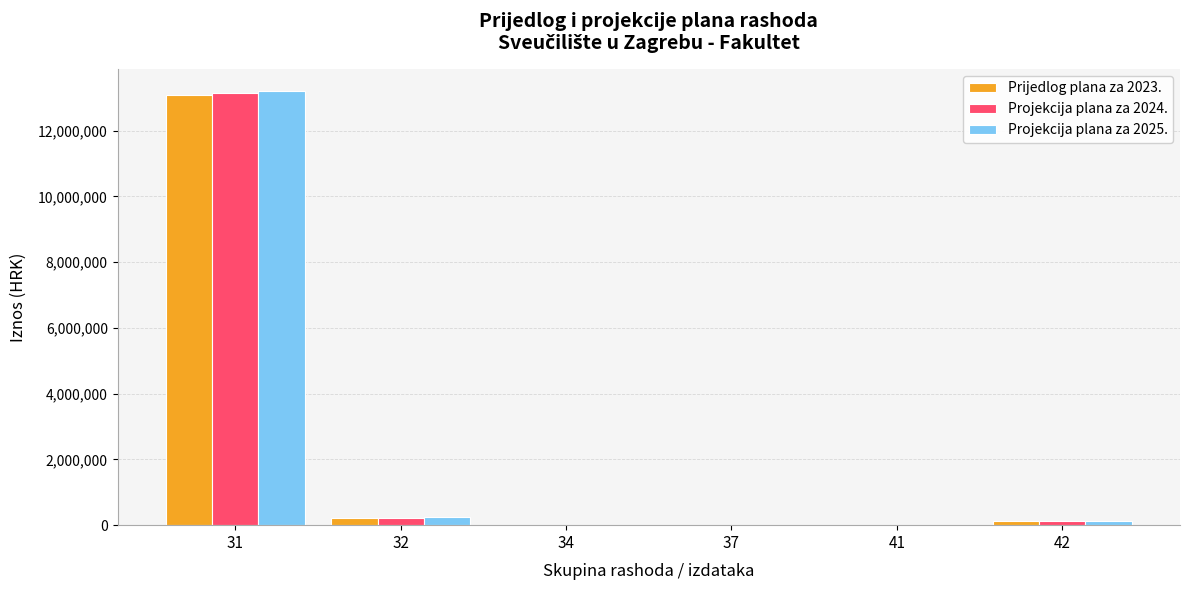

Is the value of Prijedlog plana za 2023. at 37 greater than the value of Projekcija plana za 2024. at 42?

No